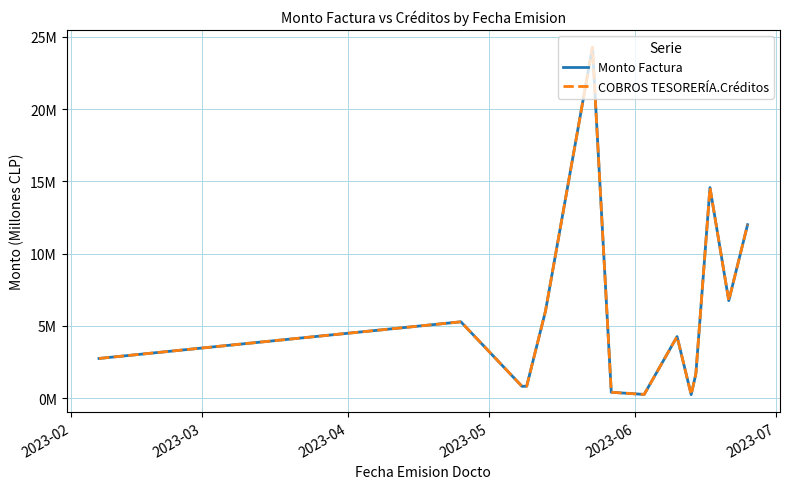

Reading left to right, what are all the values shown in this chart?

Monto Factura: 2.8	5.3	0.8	0.8	6.0	24.3	0.4	0.3	4.3	0.2	1.7	14.6	6.8	12.0
COBROS TESORERÍA.Créditos: 2.8	5.3	0.8	0.8	6.0	24.3	0.4	0.3	4.3	0.2	1.7	14.6	6.8	12.0